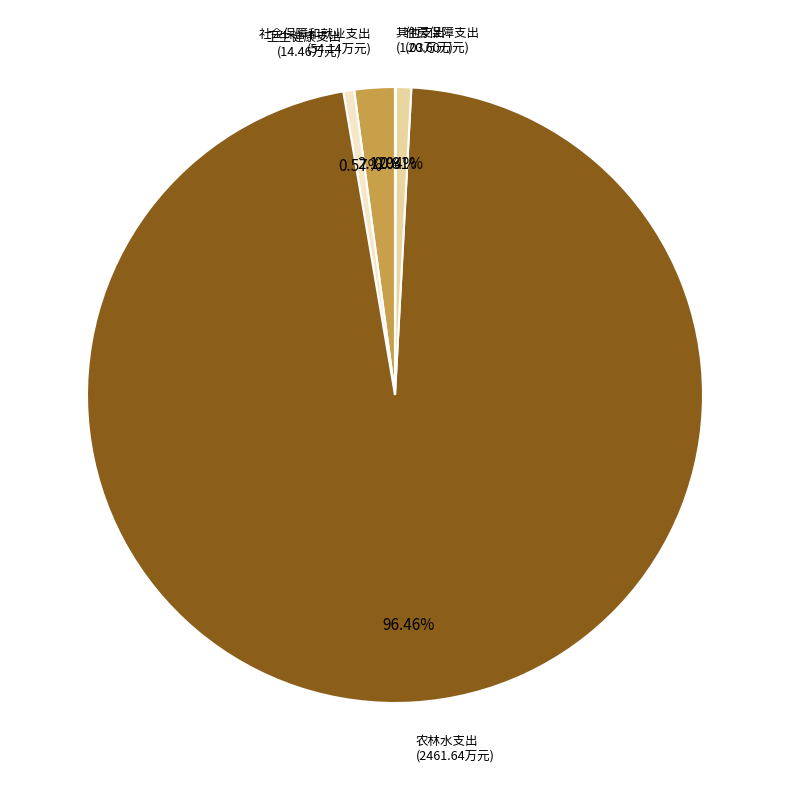

Is there any slice that represents more than half of the pie?

Yes